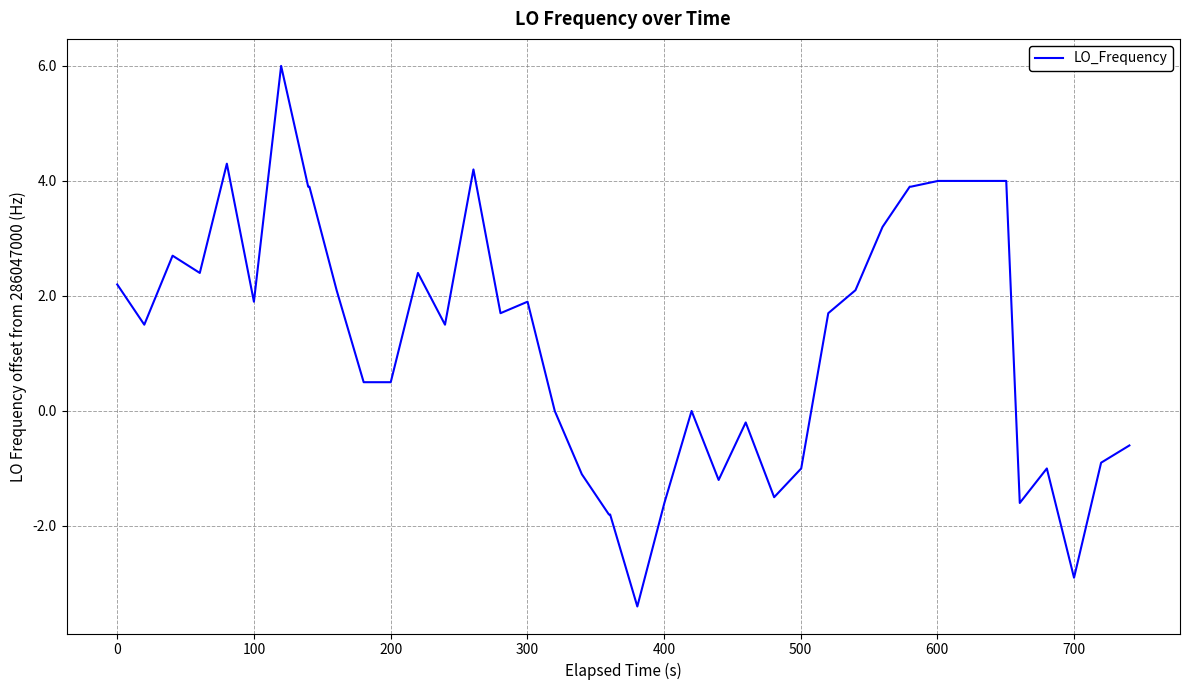

Count the number of values greater than 1.

22